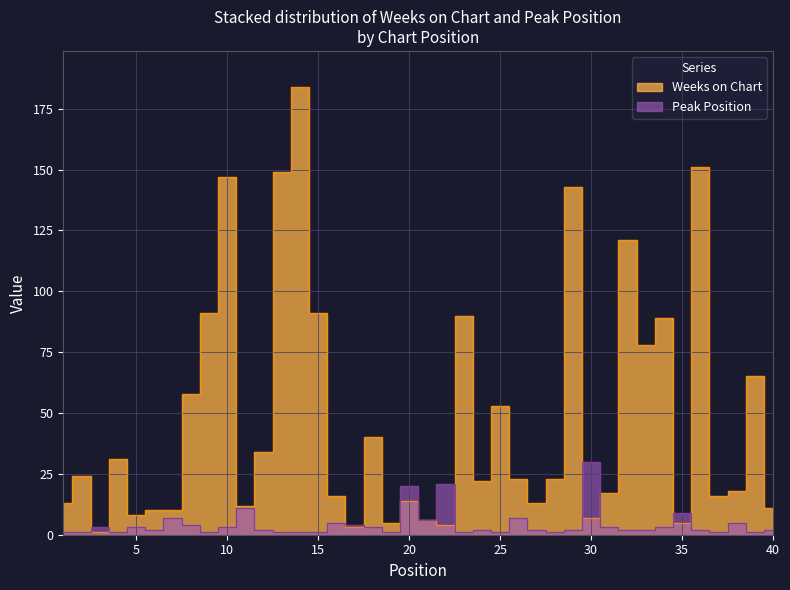

True or false: Weeks on Chart has a value of 20 at 1.

False